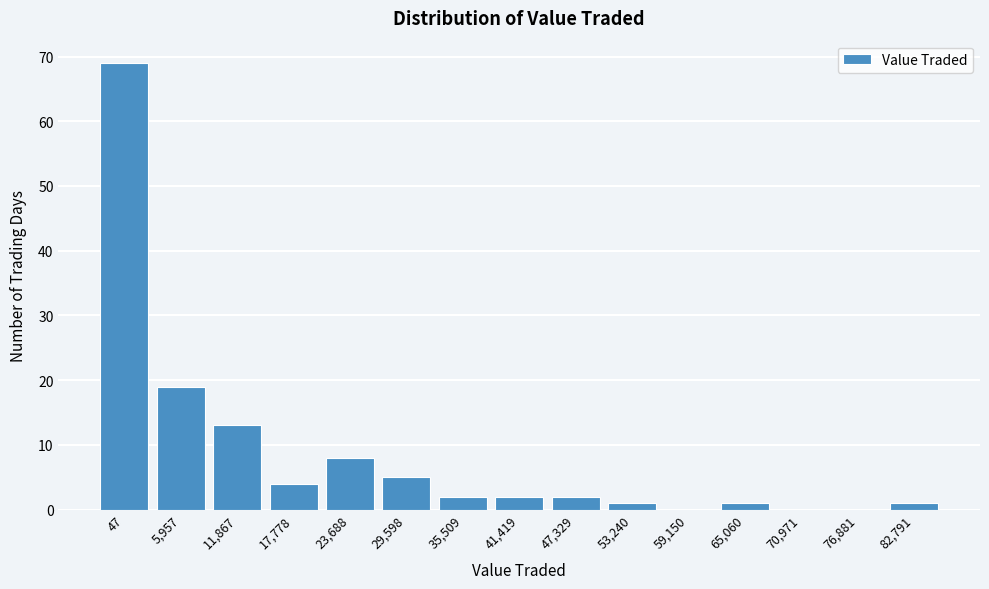

Reading left to right, transcribe all the data shown in this chart.

47=69	5,957=19	11,867=13	17,778=4	23,688=8	29,598=5	35,509=2	41,419=2	47,329=2	53,240=1	59,150=0	65,060=1	70,971=0	76,881=0	82,791=1